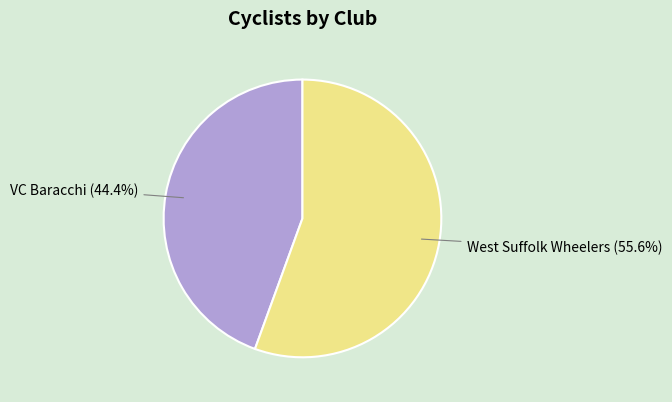

To the nearest percent, what portion does VC Baracchi represent?

44%